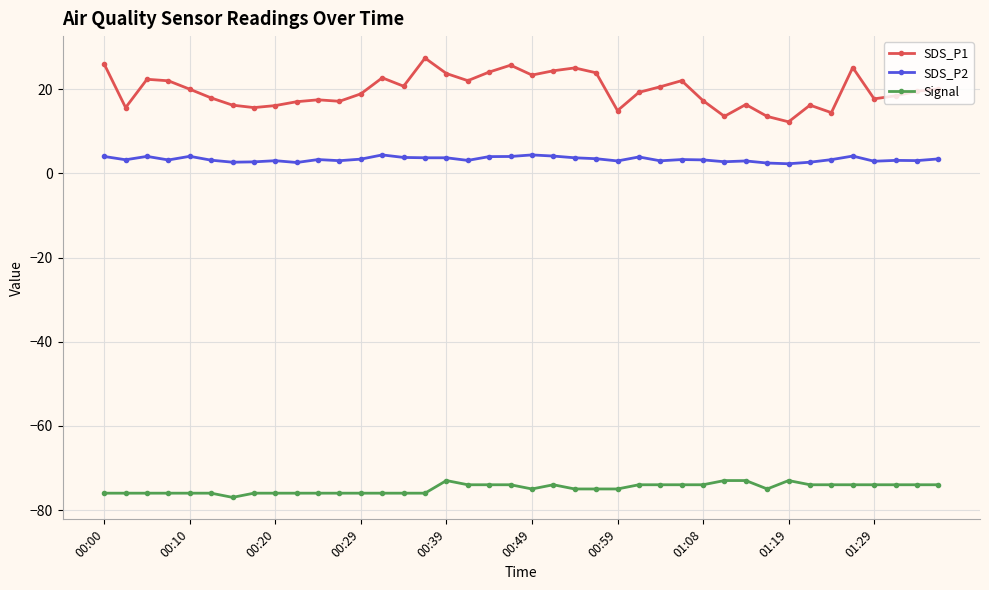

Count the number of data series in this chart.

3